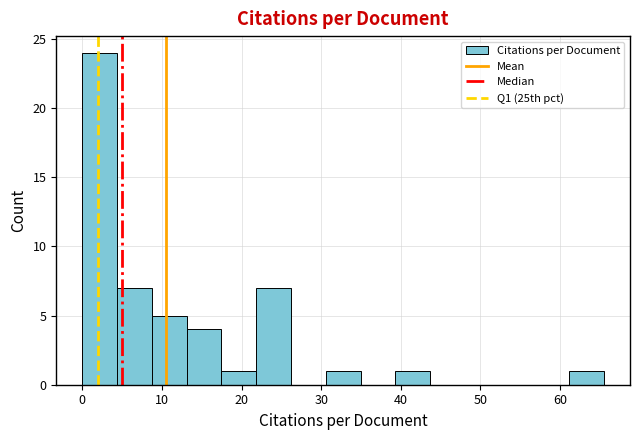

Over which range of the x-axis is the bar tallest?

0 to 4